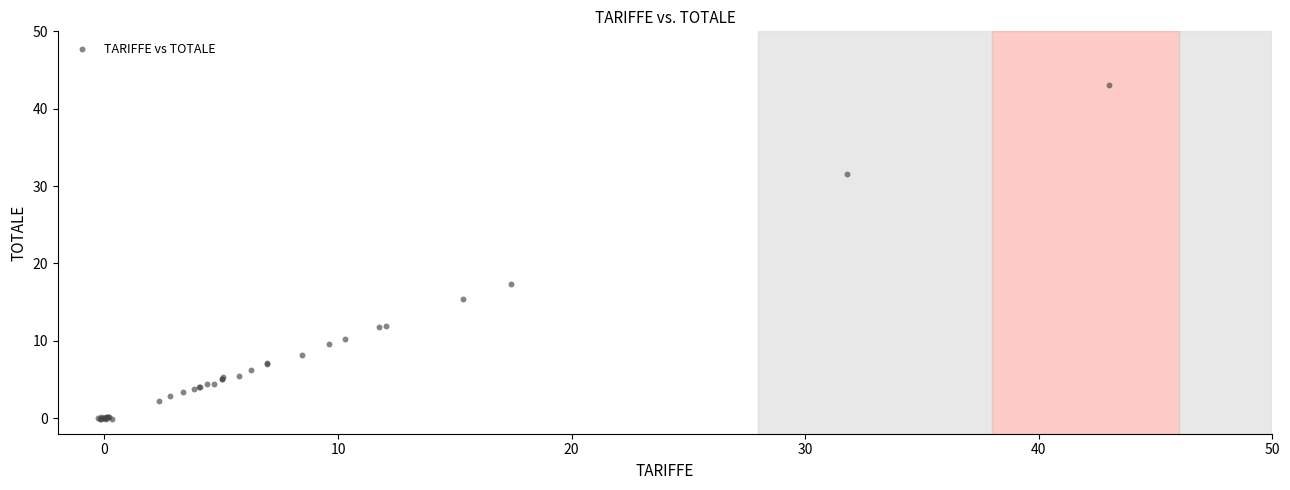

What Y value in the scatter plot is closest to 21?

17.3